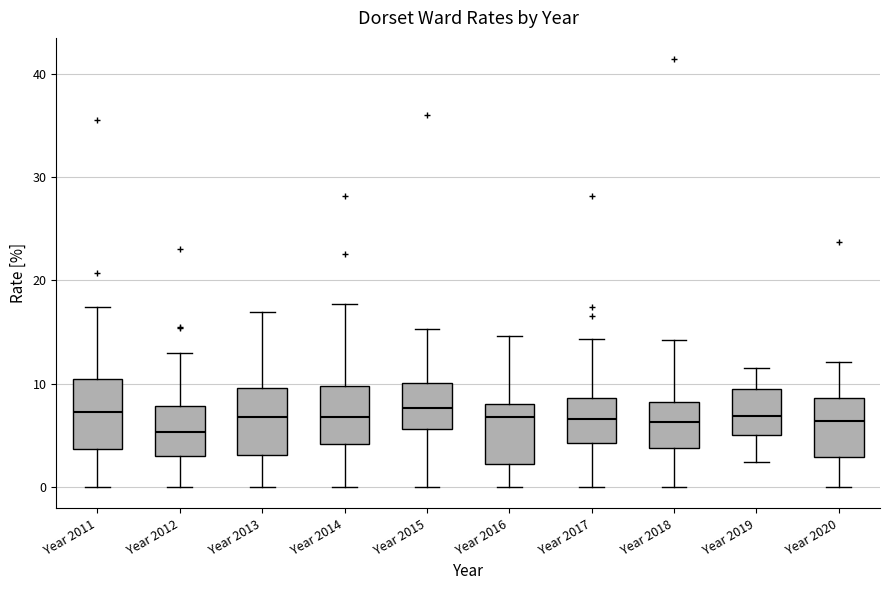

Where does the median line of the box for Year 2011 sit on the y-axis? The values are not printed on the chart, so give them approximately, as read against the axis.

7